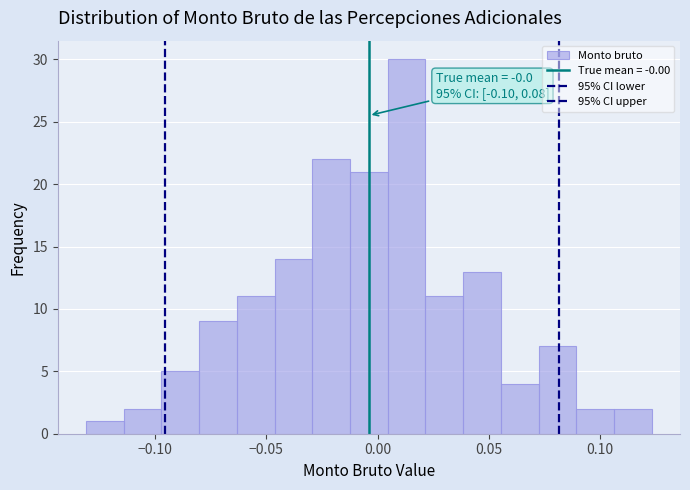

Around what value on the x-axis is the tallest bar? Give the approximate position of its centre, as read against the axis.

0.015